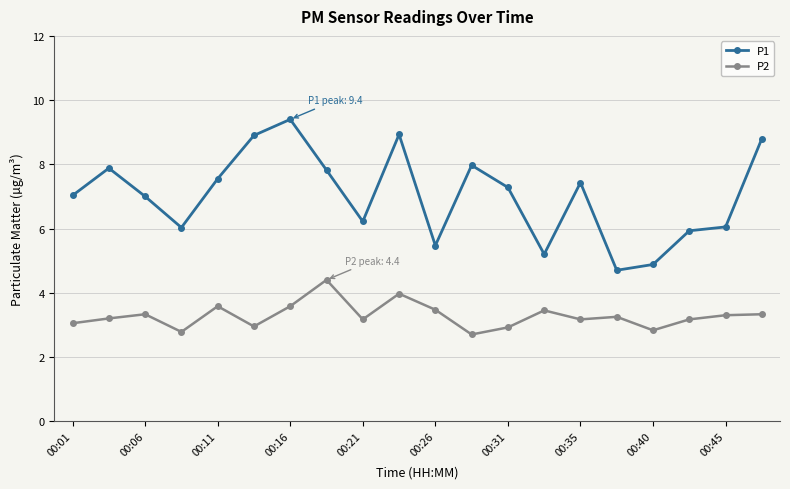

What is the value of the P1 point at the 12th from the left?

8.0